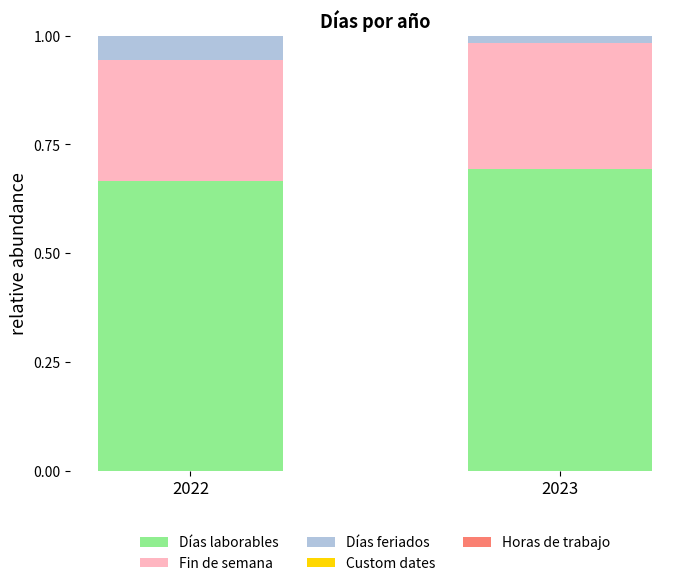

The Días laborables series shows 0.3 at 2023. True or false?

False